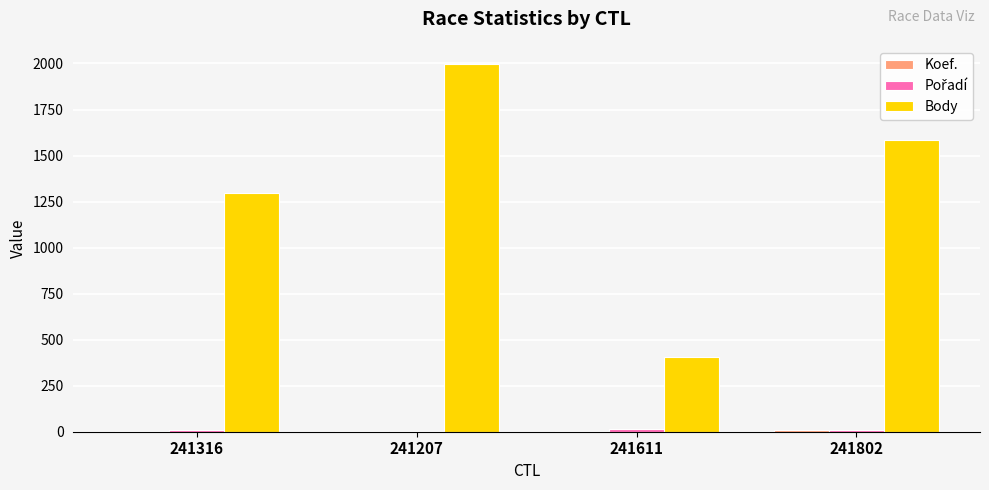

Which series changed the most between 241207 and 241802?

Body